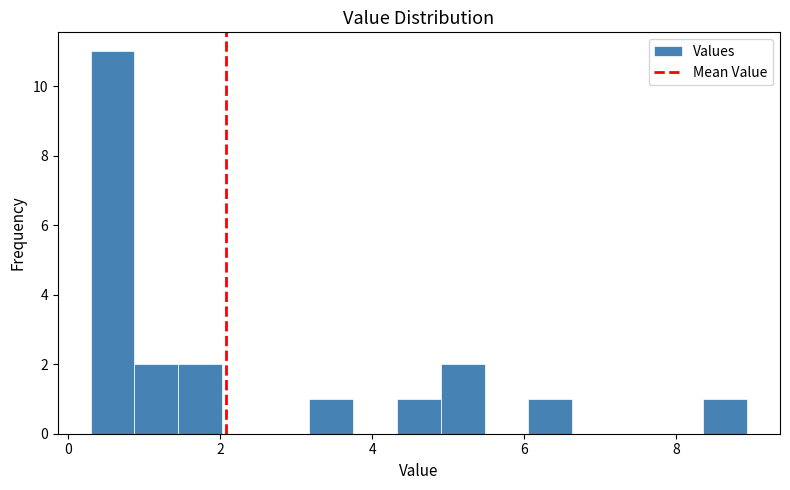

Read against the x-axis, roughly where is the centre of the tallest bar?

0.6